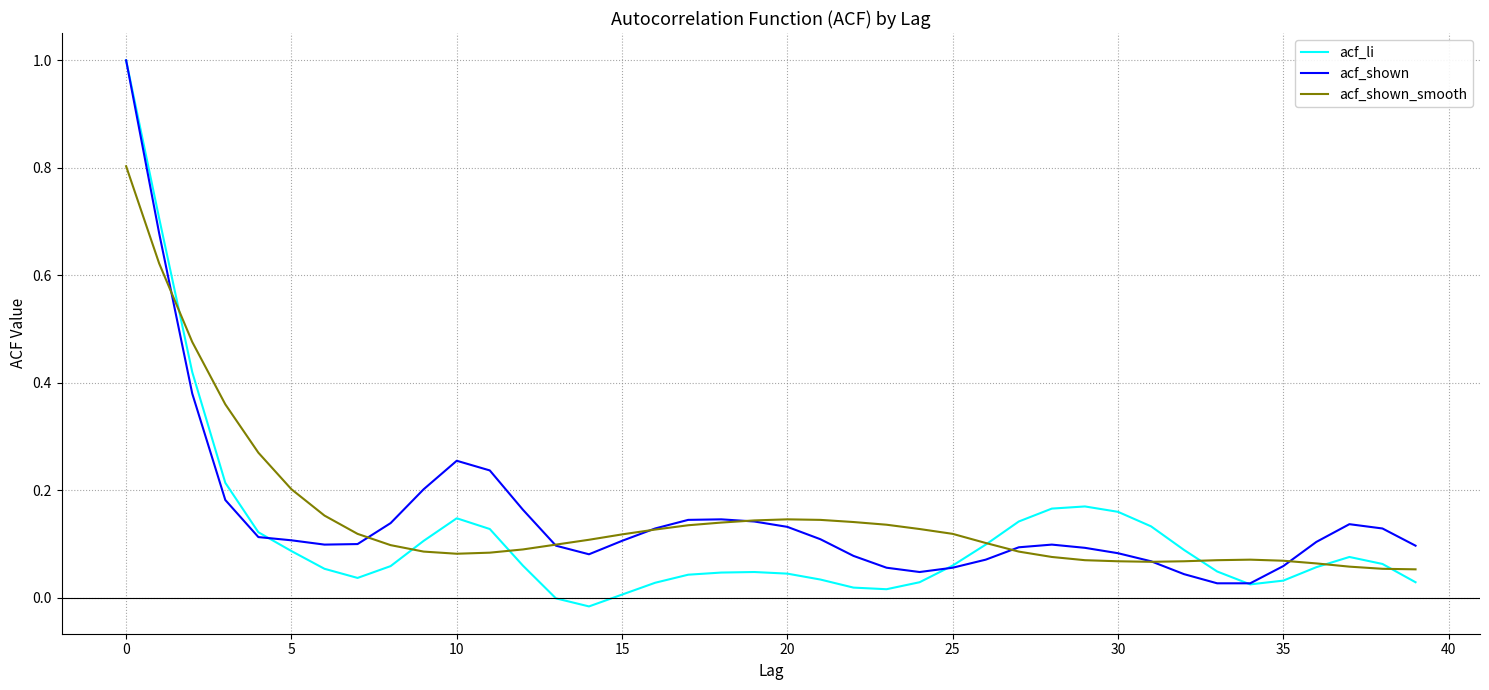

Which series has the largest range (max minus min)?

acf_li